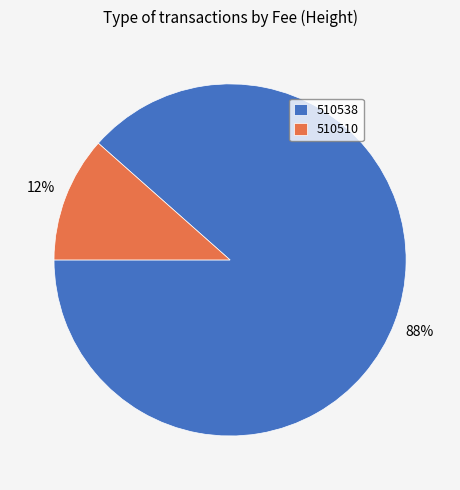

Is it true that 510510 is 12% of the pie?

True